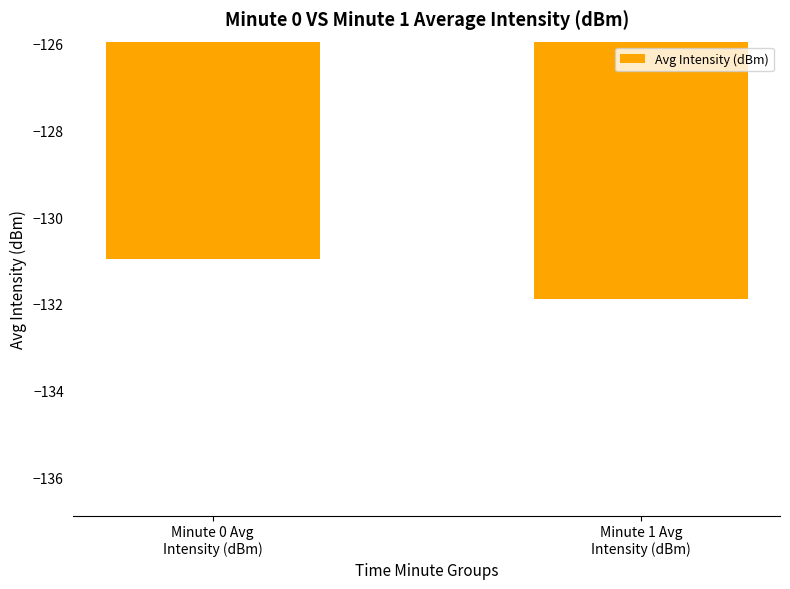

Is it true that the value at Minute 1 Avg
Intensity (dBm) is -131.9?

True